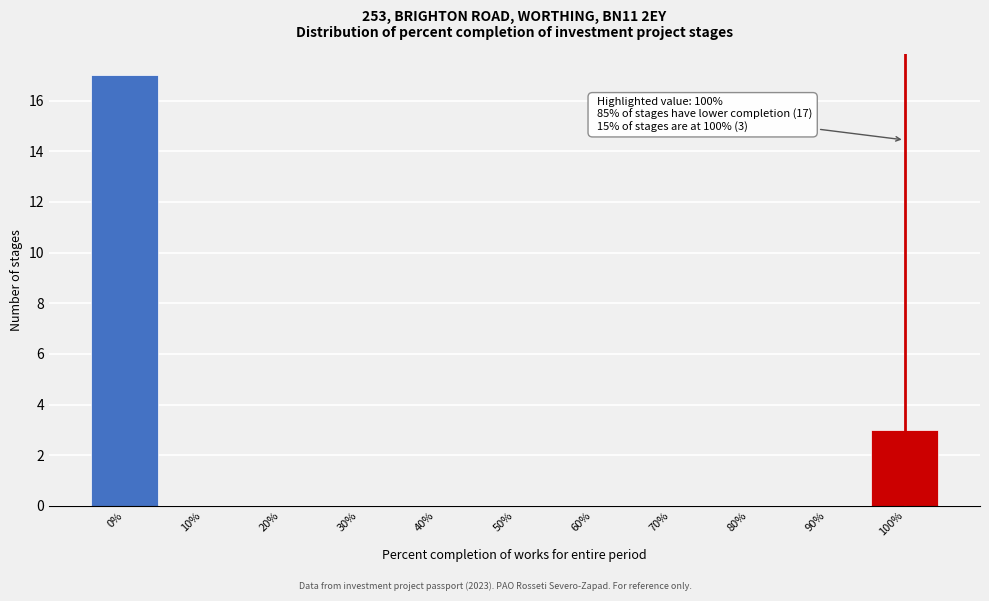

Over which range of the x-axis is the bar tallest?

-5 to 5